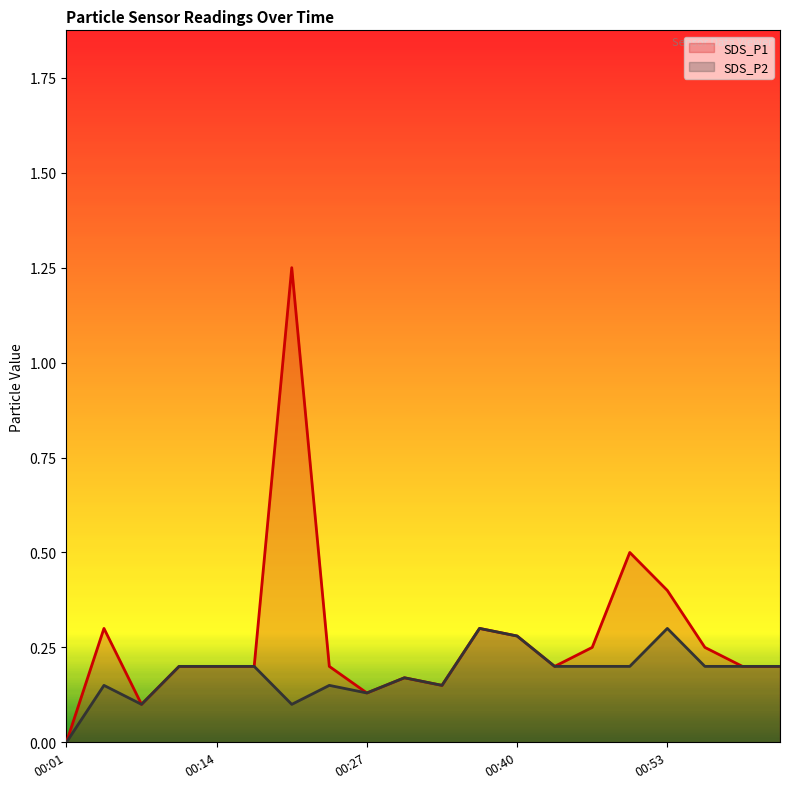

Between 00:04 and 00:27, which series saw the biggest shift?

SDS_P1